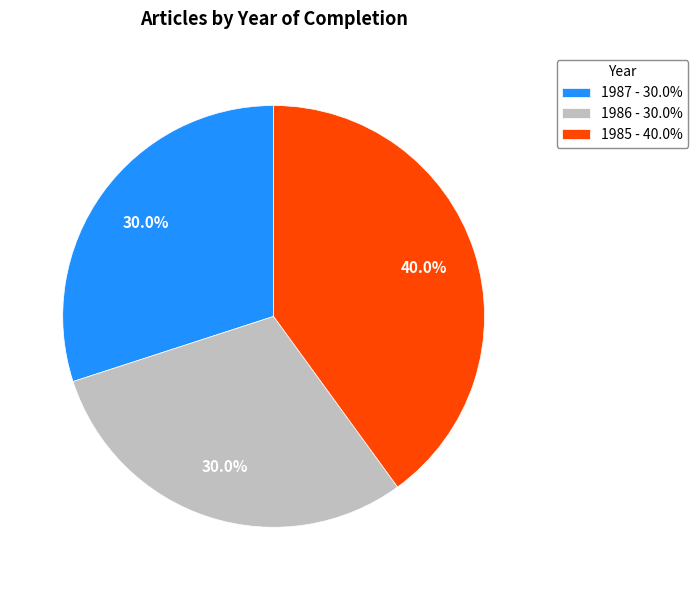

What portion of the pie excludes 1986?

70.0%